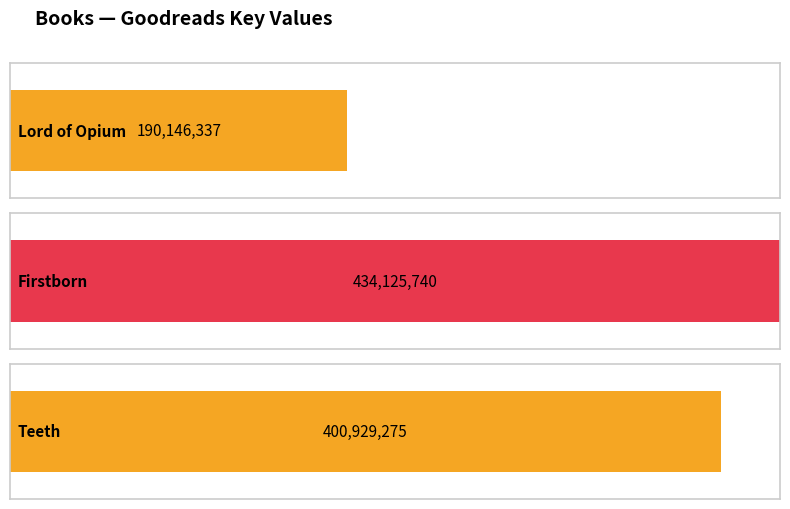

At which category does the chart reach its peak across all series?

Firstborn